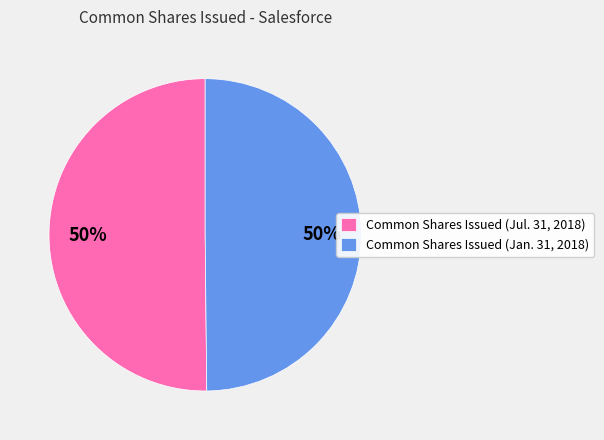

How many slices are in this pie chart?

2